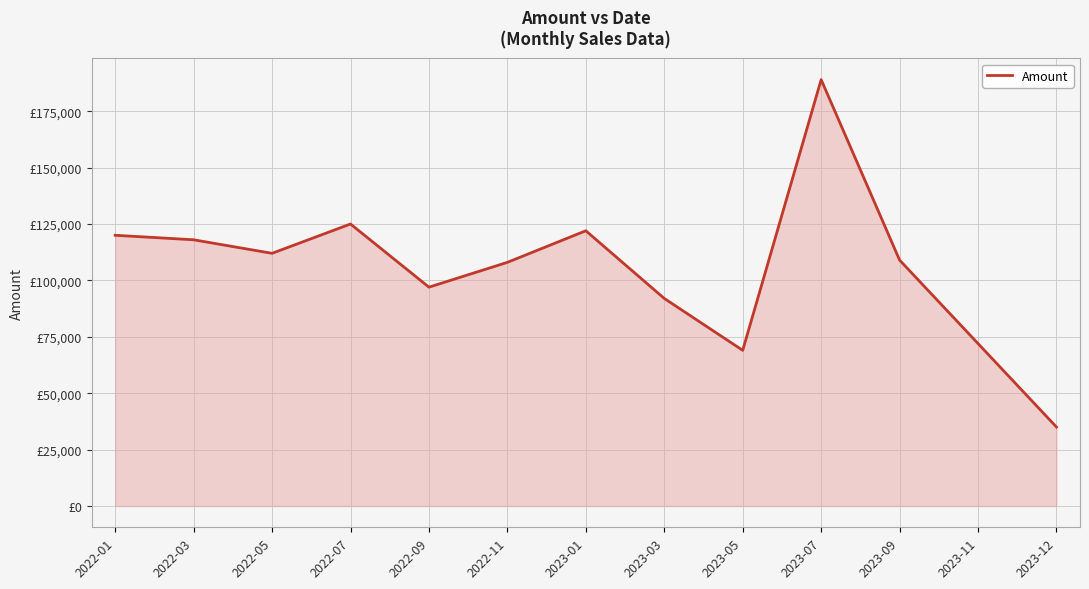

Is this an area chart (filled region under the line)?

Yes